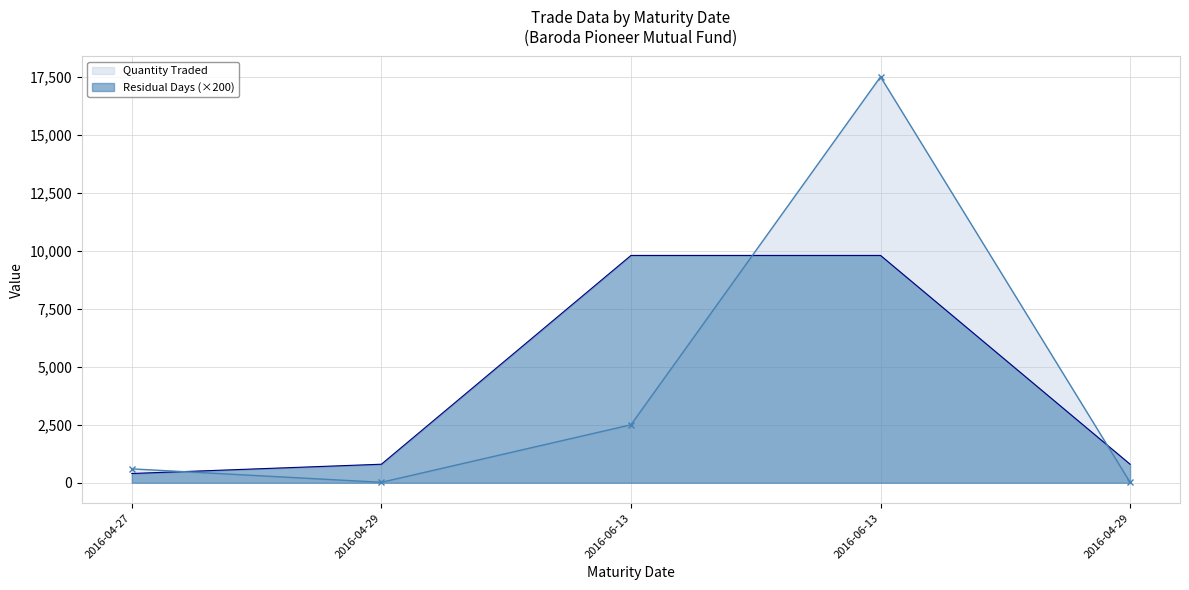

How many lines are shown in the chart?

2